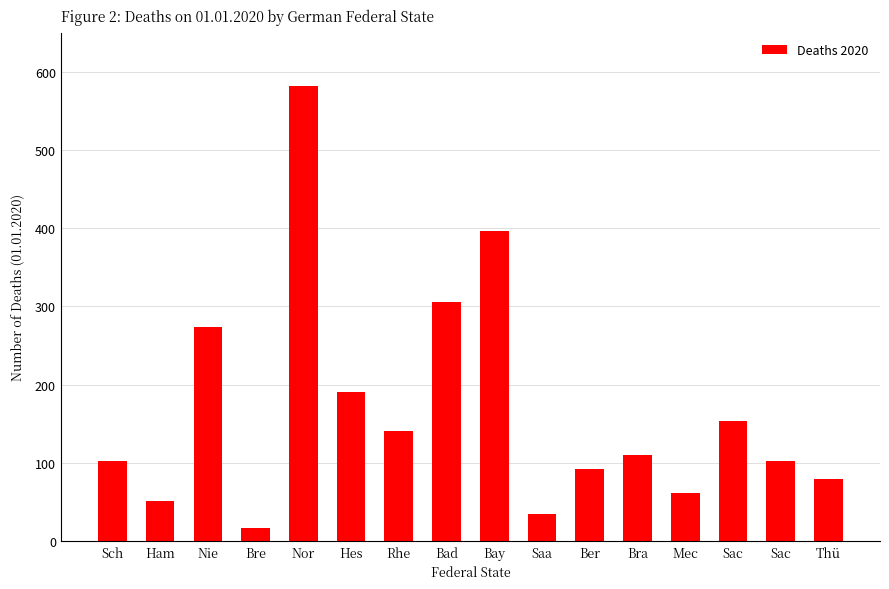

What is the difference between the values at Mec and Bre?

45